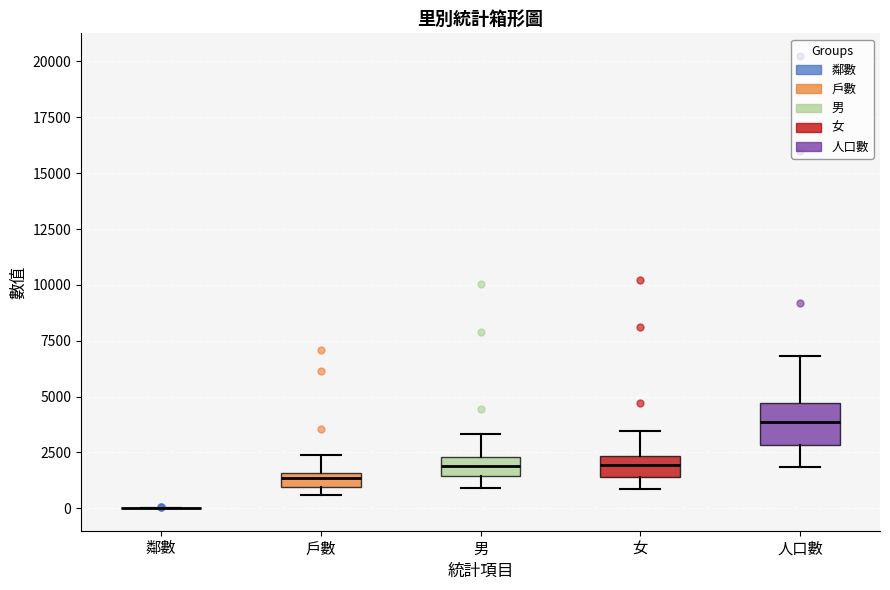

Where does the lower whisker of the box for 人口數 end on the y-axis? The values are not printed on the chart, so give them approximately, as read against the axis.

2000